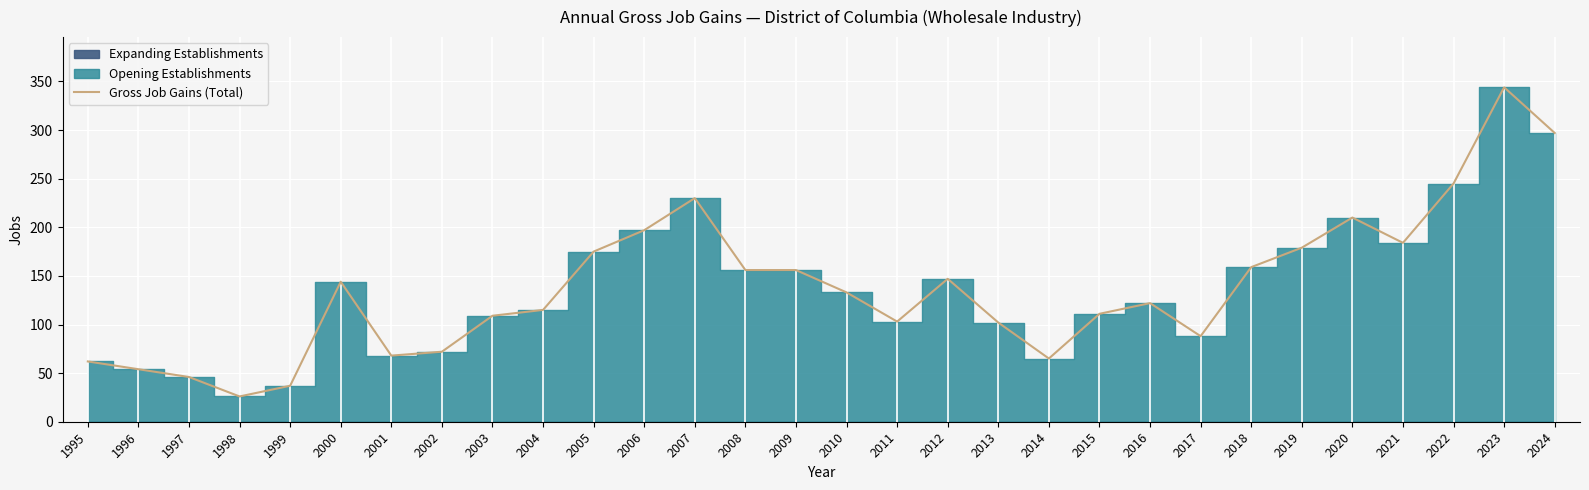

What is the difference between the second highest and minimum values?

271